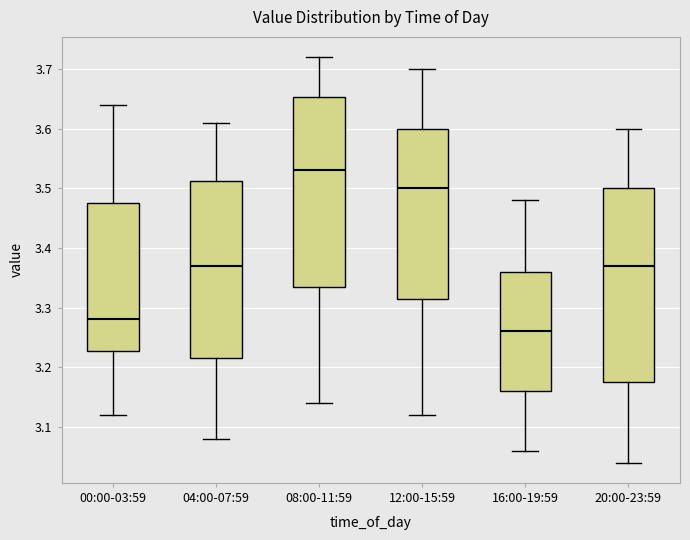

Reading left to right, read every box against the y-axis: the position of its median line, the range the box covers, and the ends of its whiskers. The values are not printed on the chart, so give them approximately, as read against the axis.

00:00-03:59: median 3.28, box 3.23 to 3.48, whiskers 3.12 to 3.64
04:00-07:59: median 3.37, box 3.22 to 3.51, whiskers 3.08 to 3.61
08:00-11:59: median 3.53, box 3.34 to 3.65, whiskers 3.14 to 3.72
12:00-15:59: median 3.50, box 3.32 to 3.60, whiskers 3.12 to 3.70
16:00-19:59: median 3.26, box 3.16 to 3.36, whiskers 3.06 to 3.48
20:00-23:59: median 3.37, box 3.18 to 3.50, whiskers 3.04 to 3.60